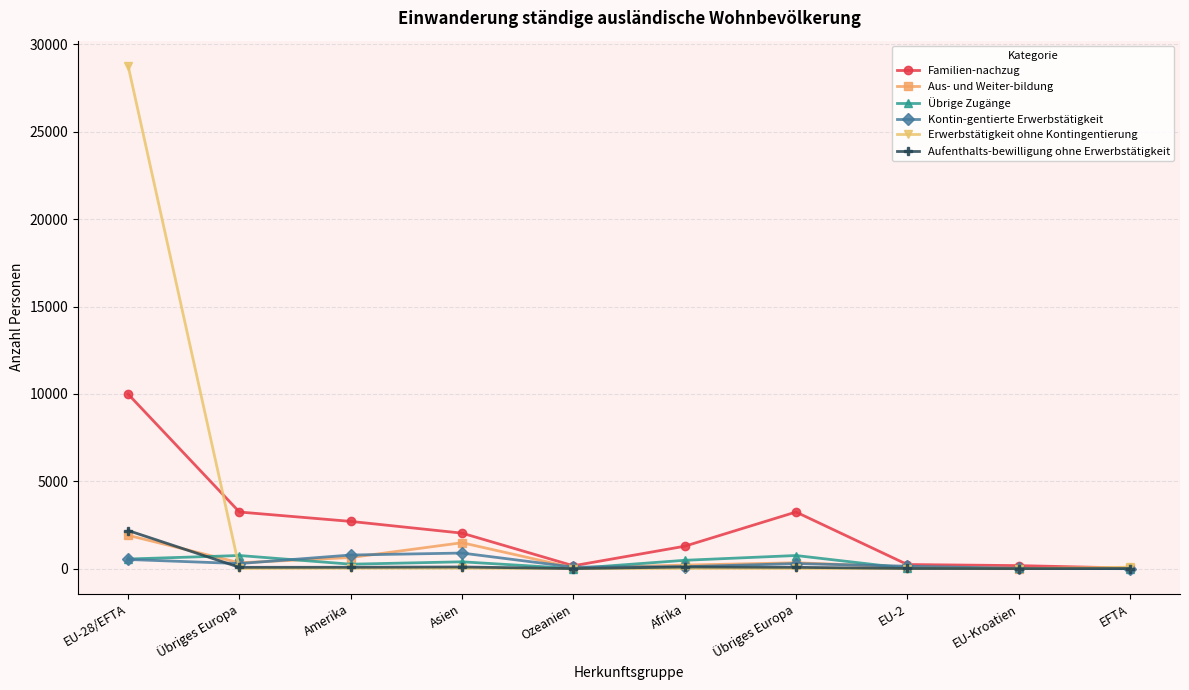

Which series has the largest total across all categories?

Erwerbstätigkeit ohne Kontingentierung